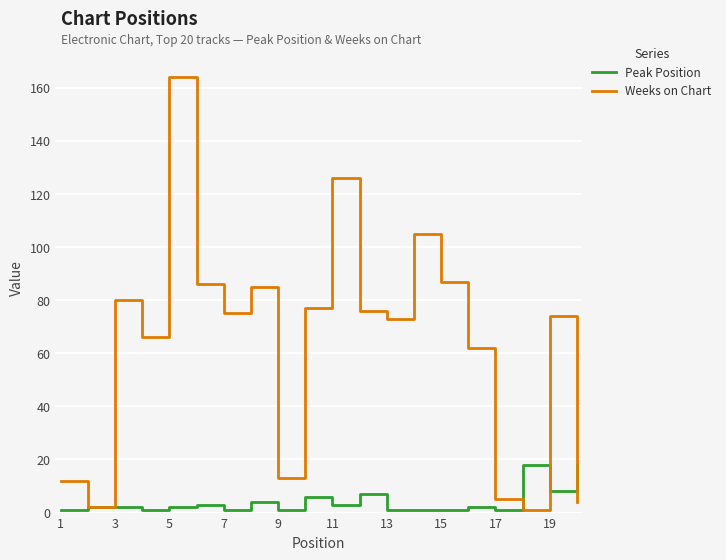

List the series in order of their peak value, lowest first.

Peak Position, Weeks on Chart